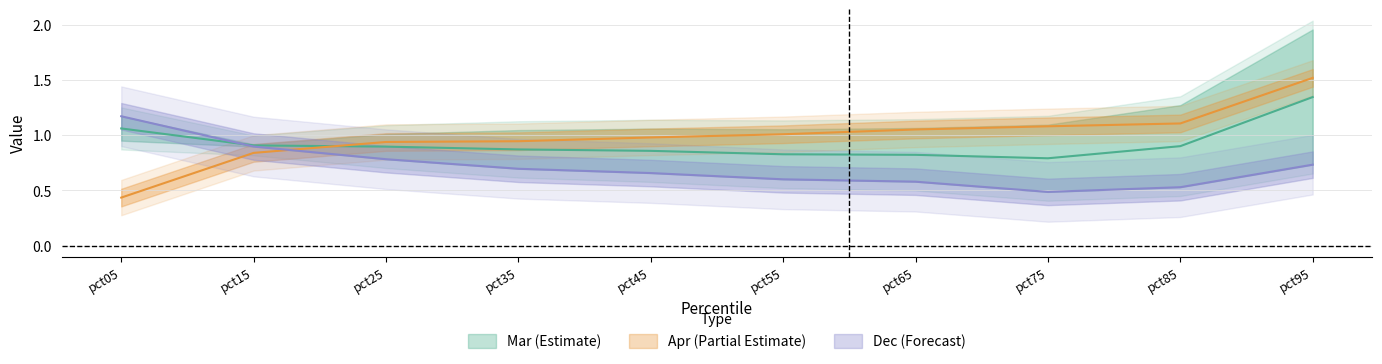

Does the chart display data point markers on the line(s)?

No